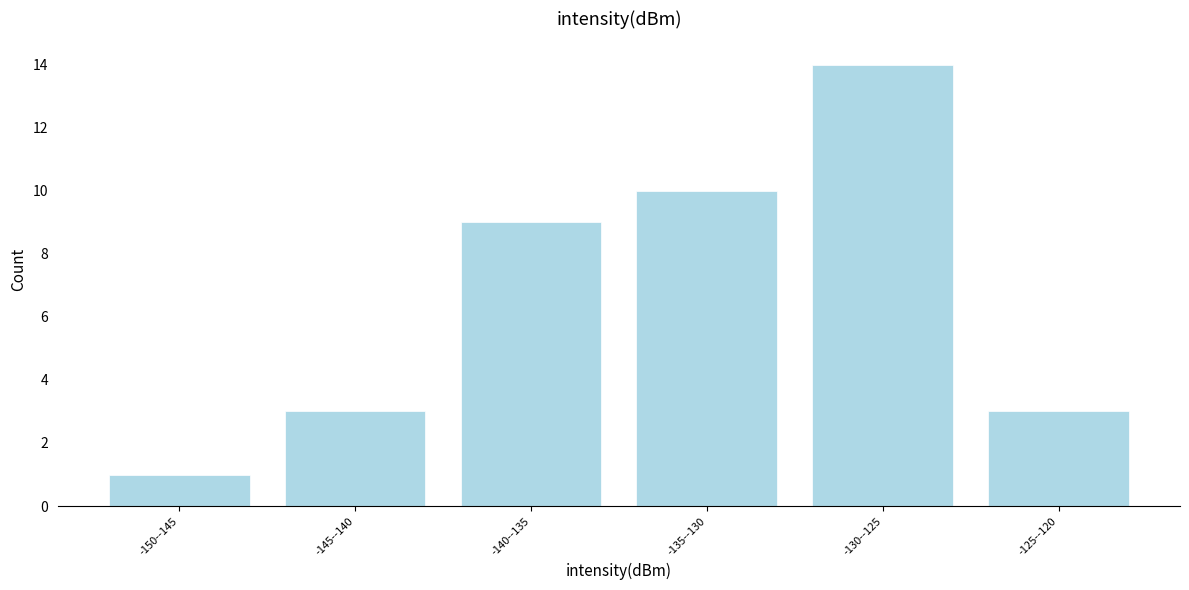

Reading left to right, list all the values displayed in this chart.

1	3	9	10	14	3